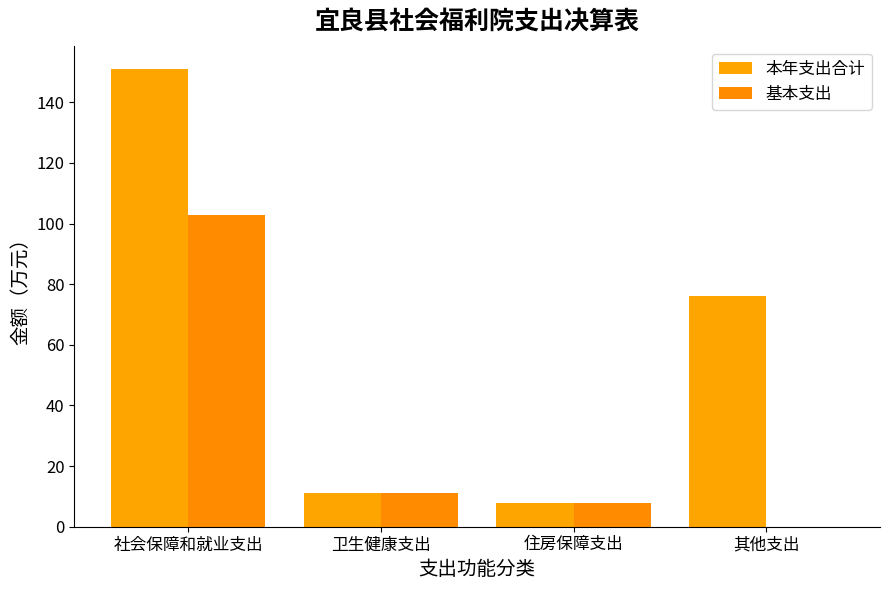

Reading right to left, list all the values displayed in this chart.

本年支出合计: 76.2	7.8	11.2	151.1
基本支出: 0.0	7.8	11.2	102.7